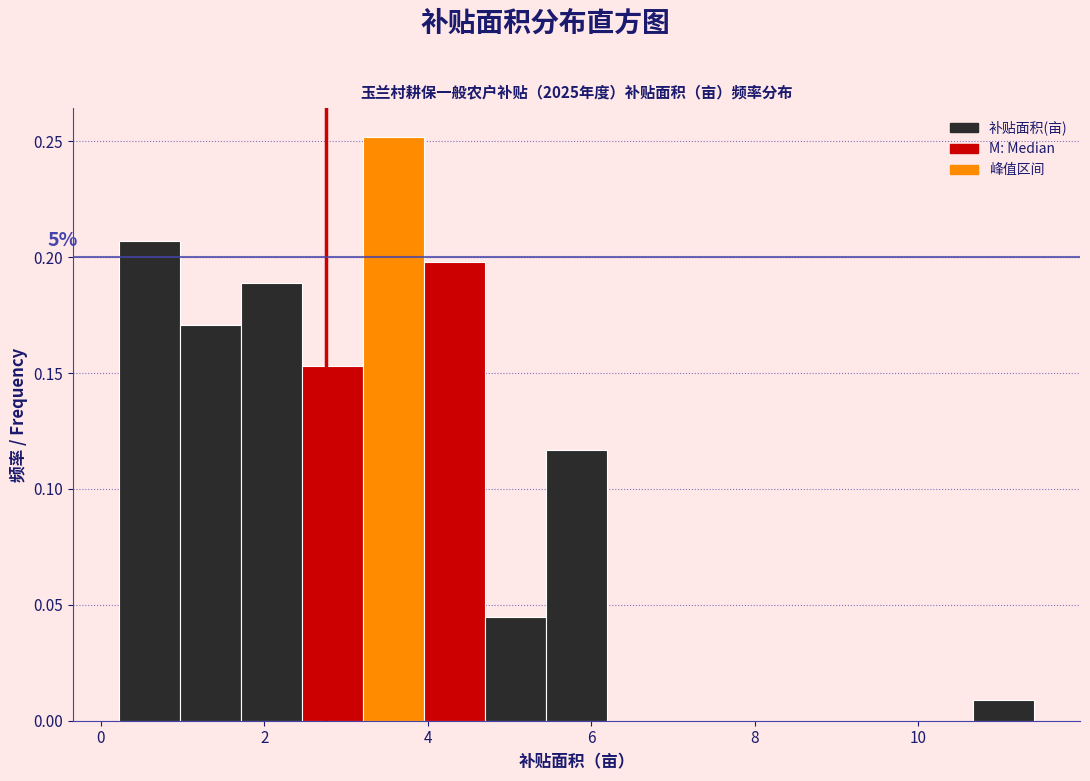

Around what value on the x-axis is the tallest bar? Give the approximate position of its centre, as read against the axis.

3.6